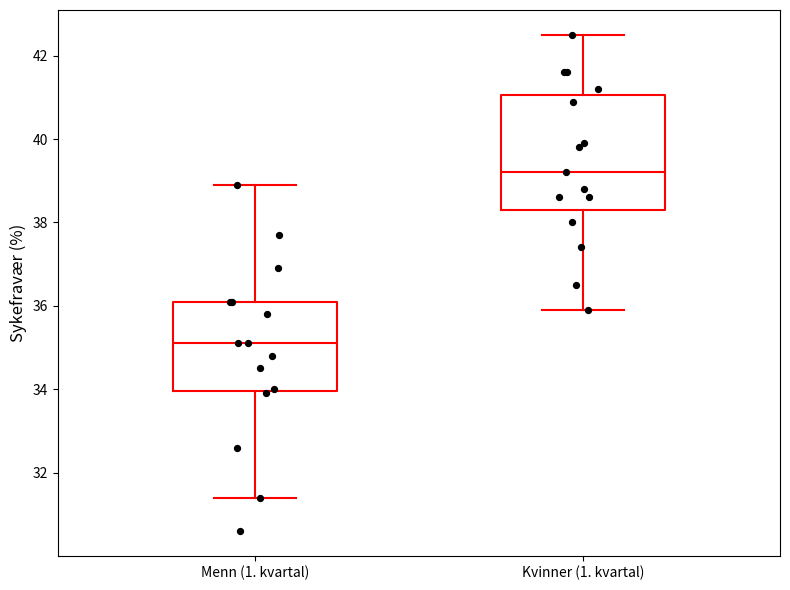

Reading left to right, transcribe this box plot: for each box, give where its median line is, the range the box spans, and where its two whiskers end, as read against the y-axis. The values are not printed on the chart, so give them approximately, as read against the axis.

Menn (1. kvartal): median 35.2, box 34.0 to 36.2, whiskers 31.4 to 39.0
Kvinner (1. kvartal): median 39.2, box 38.4 to 41.0, whiskers 36.0 to 42.6